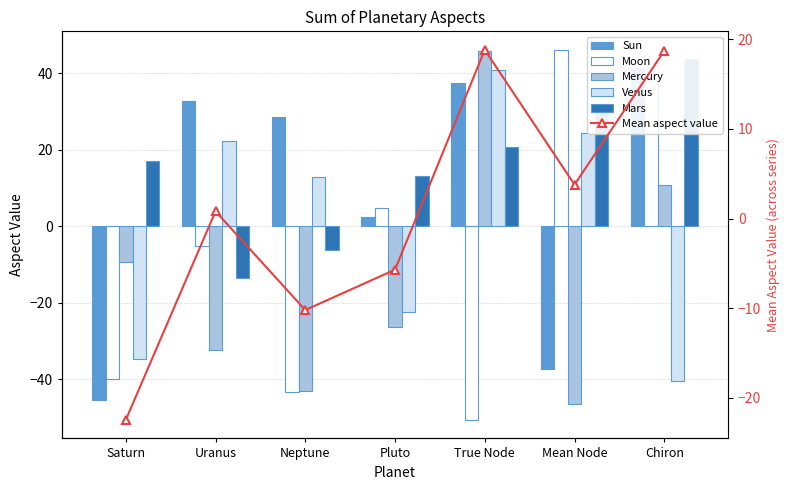

True or false: Venus has a value of -22.5 at Pluto.

True